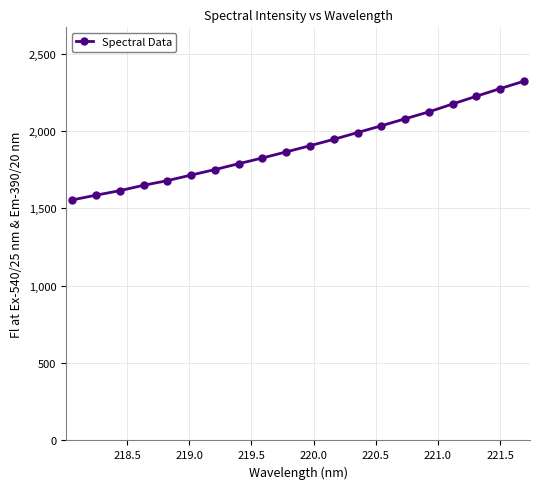

What is the difference between the maximum and minimum values?

767.5